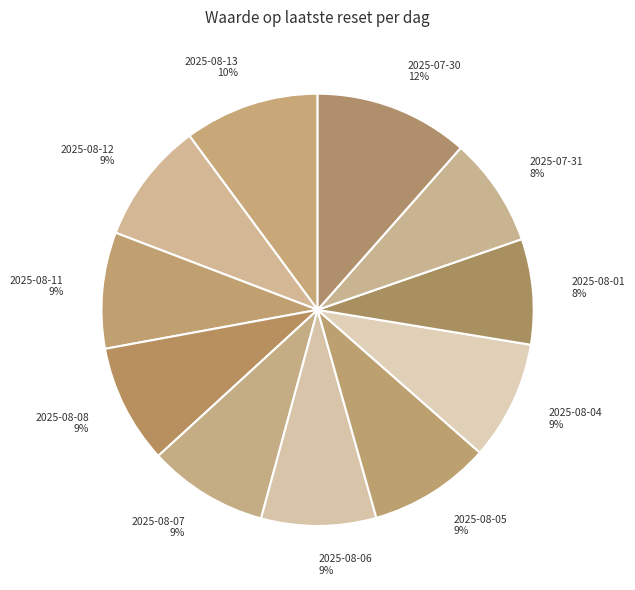

How many segments does this pie chart have?

11